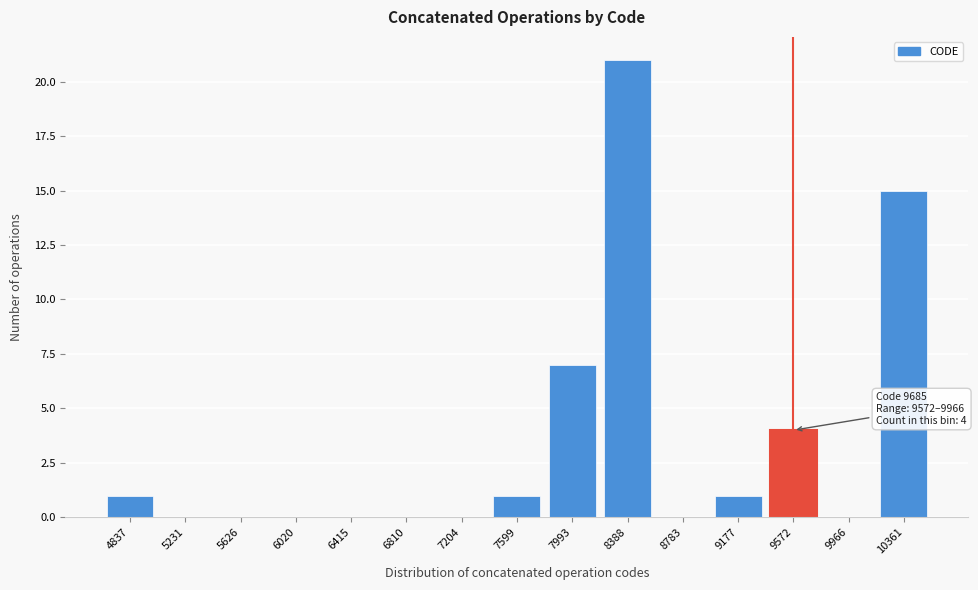

Reading right to left, list all the values displayed in this chart.

10361=15	9966=0	9572=4	9177=1	8783=0	8388=21	7993=7	7599=1	7204=0	6810=0	6415=0	6020=0	5626=0	5231=0	4837=1